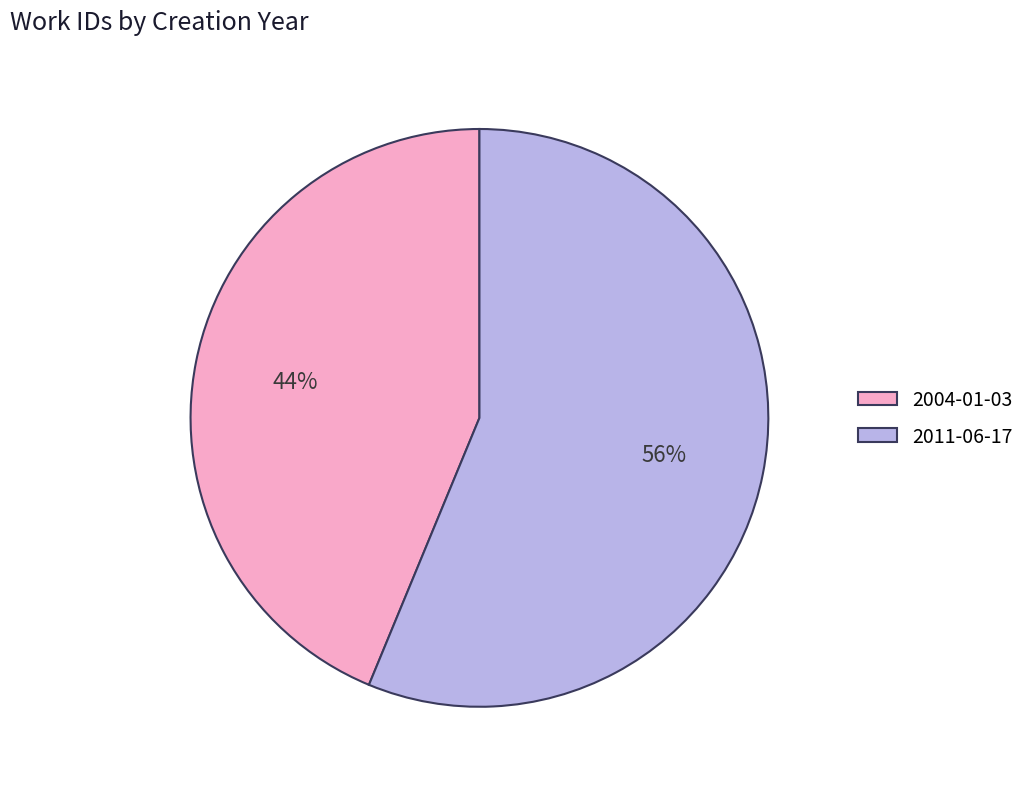

Is the sum of 2004-01-03 and 2011-06-17 greater than half?

Yes